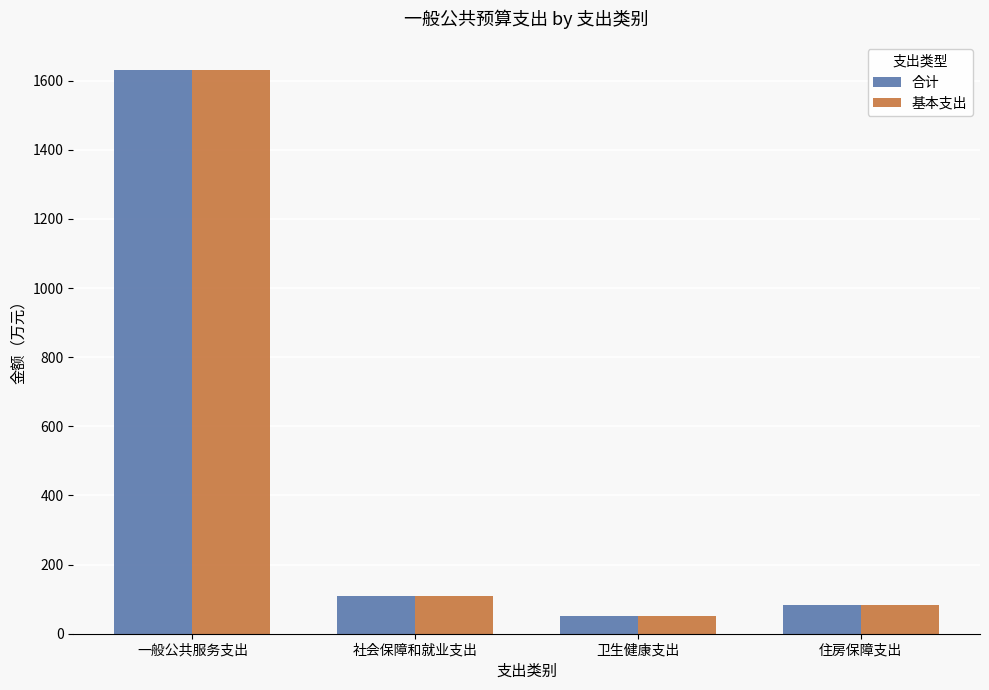

What is the value of the 基本支出 bar at the 1st from the left?

1630.4